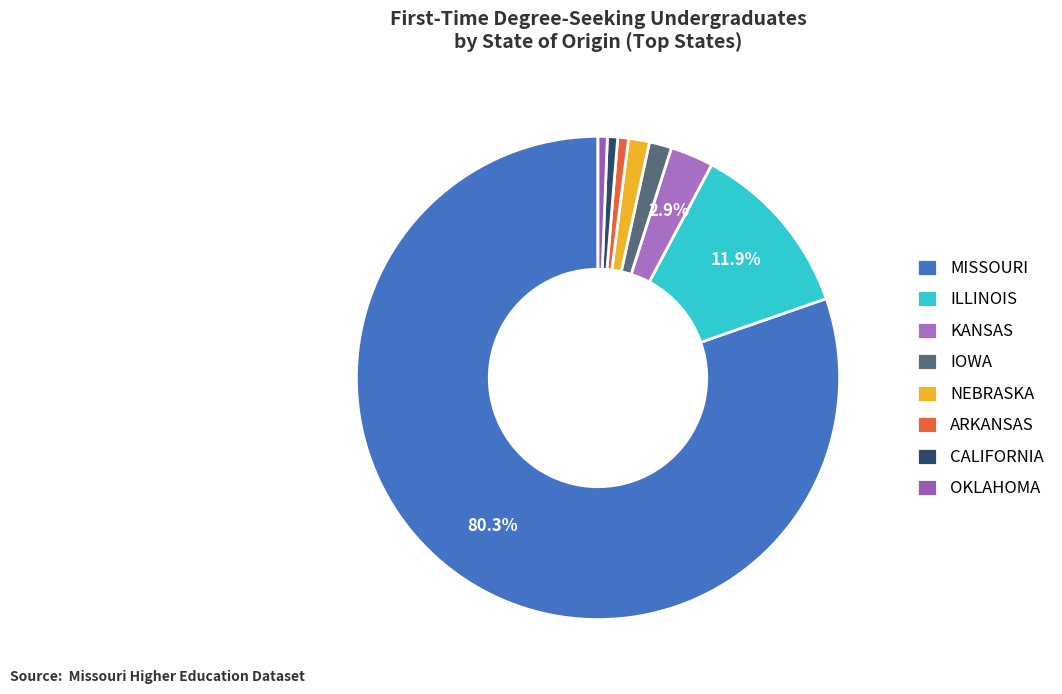

Count the number of slices in the pie.

8